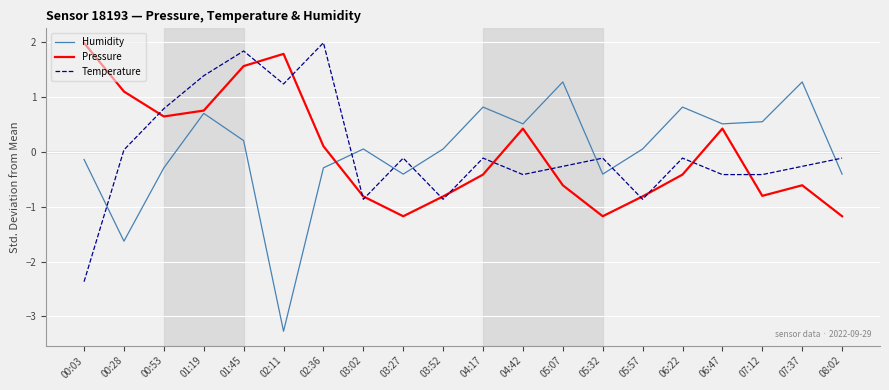

What position from the left is 04:42?

12